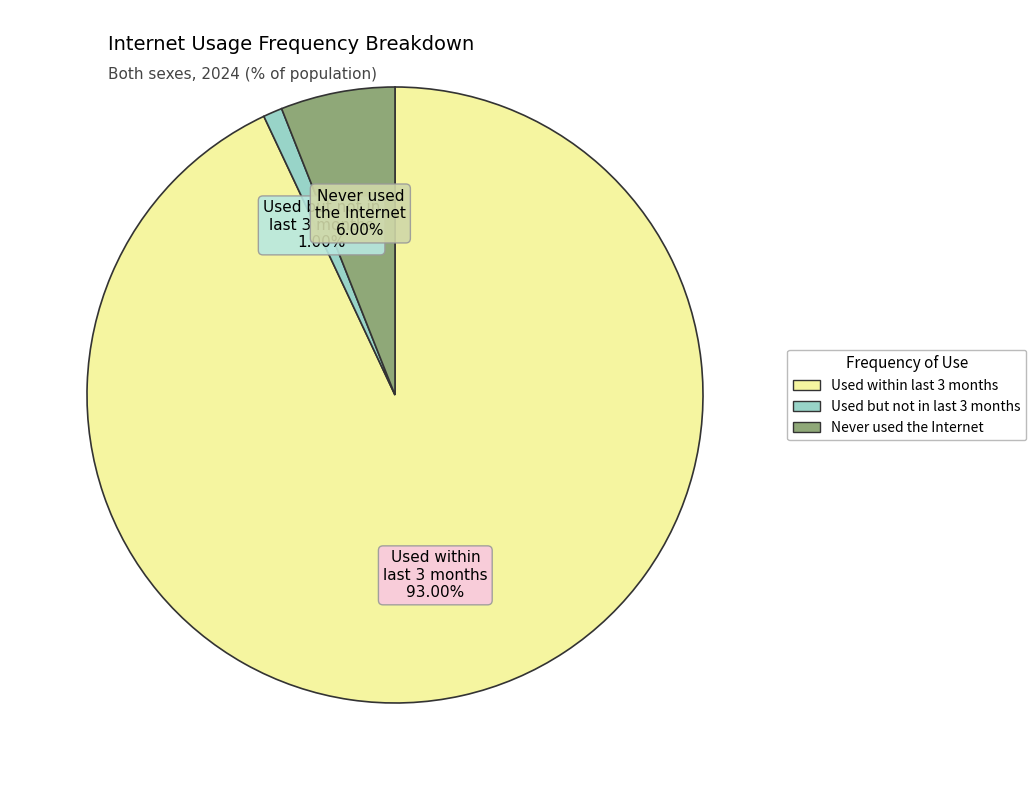

Does any single category account for the majority?

Yes